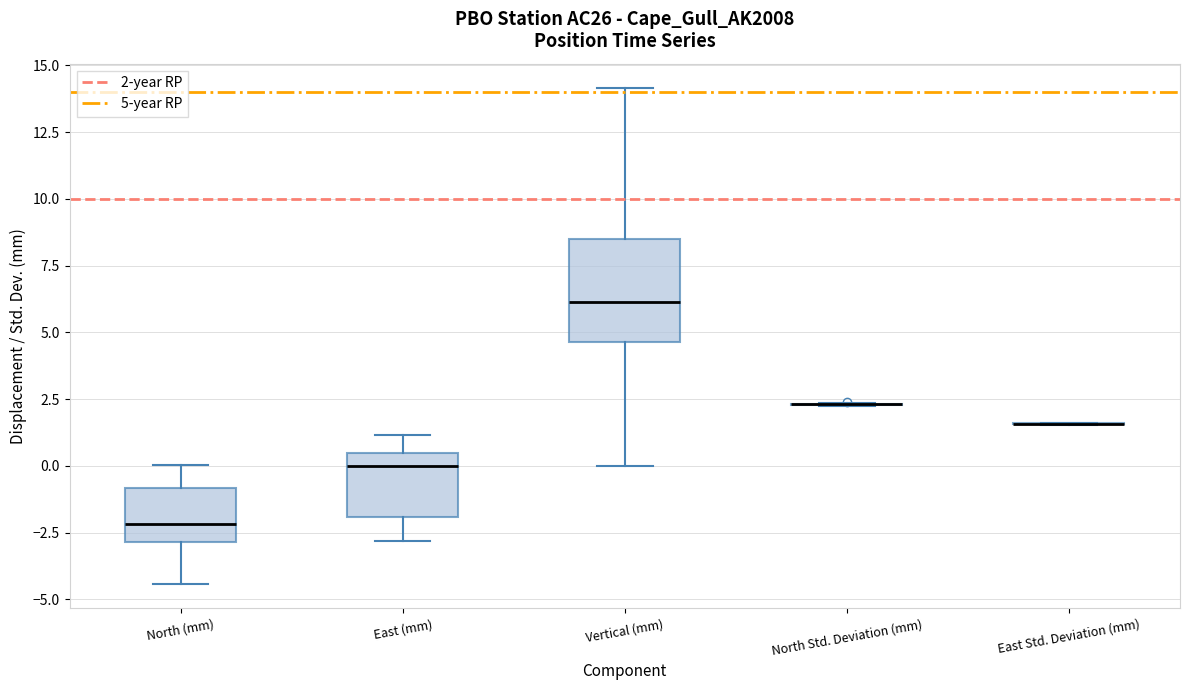

Where is the lower edge of the box for East (mm) on the y-axis? The values are not printed on the chart, so give them approximately, as read against the axis.

-2.0